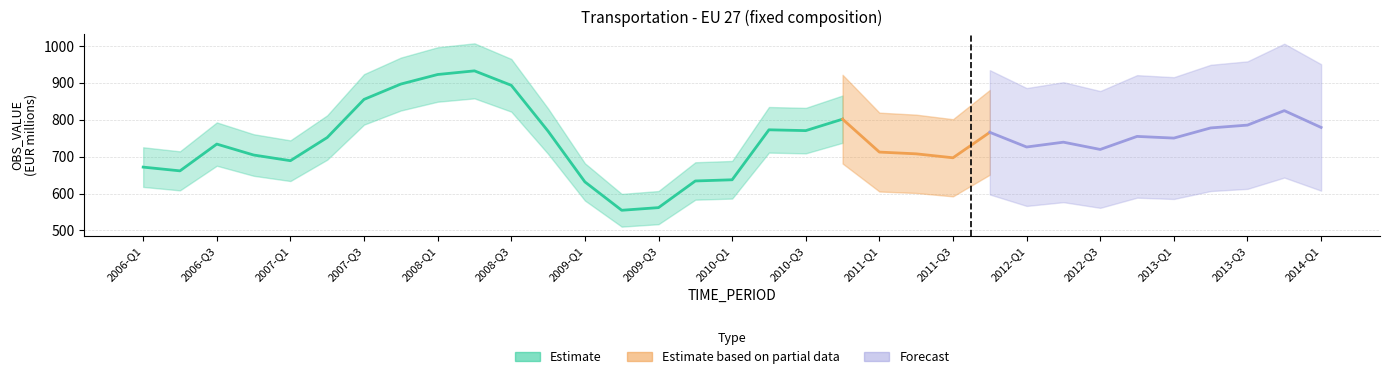

What is the average value?

742.2